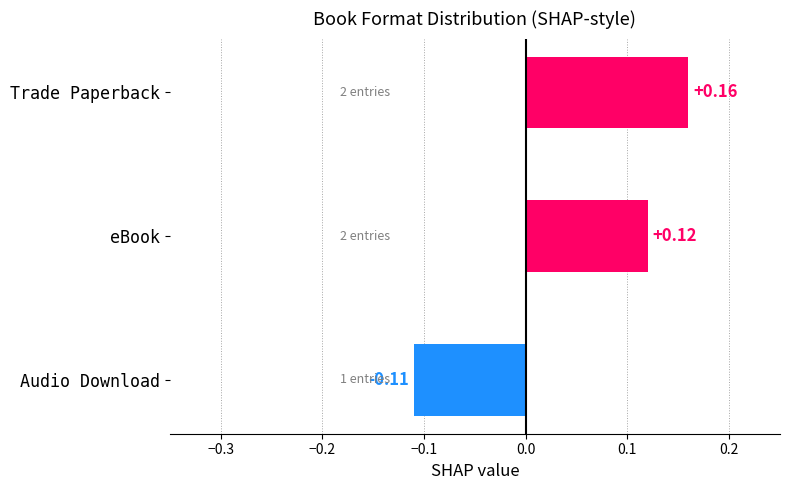

Rank the categories by value from highest to lowest.

Trade Paperback, eBook, Audio Download